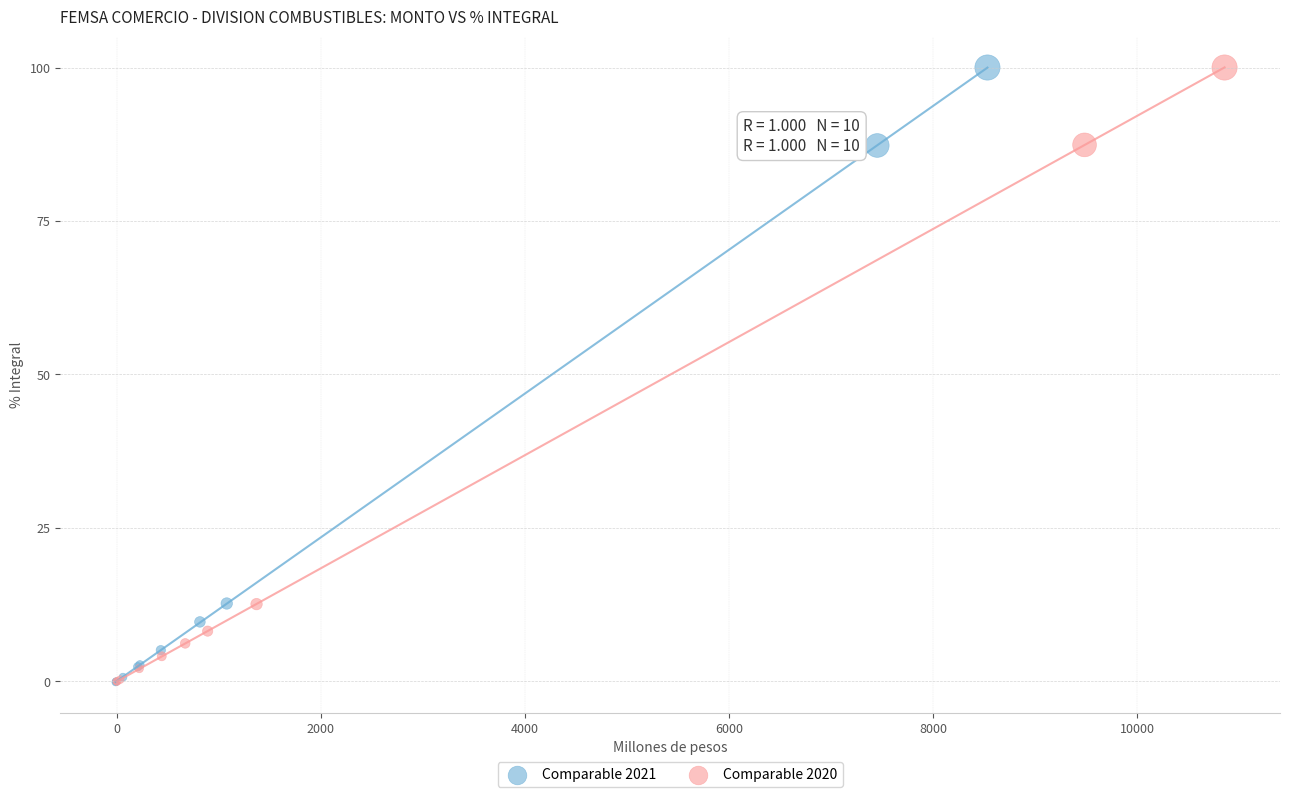

What are all the series names shown in the legend?

Comparable 2021, Comparable 2020